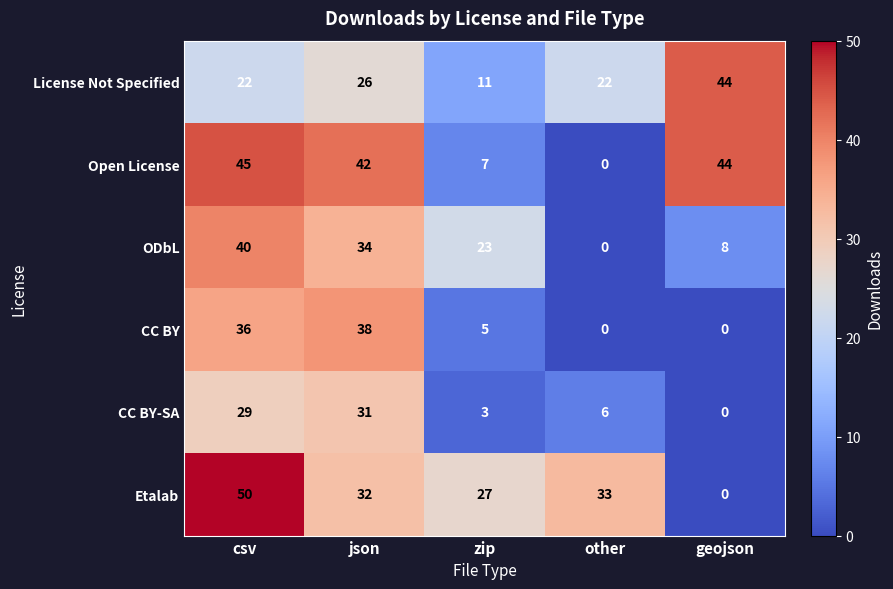

Which series has the largest total across all categories?

Etalab